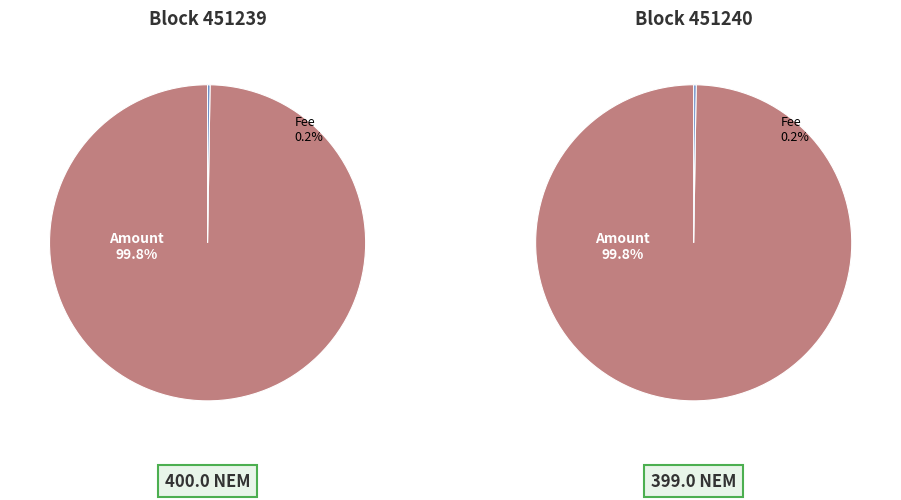

To the nearest percent, what is the average slice percentage?

50%